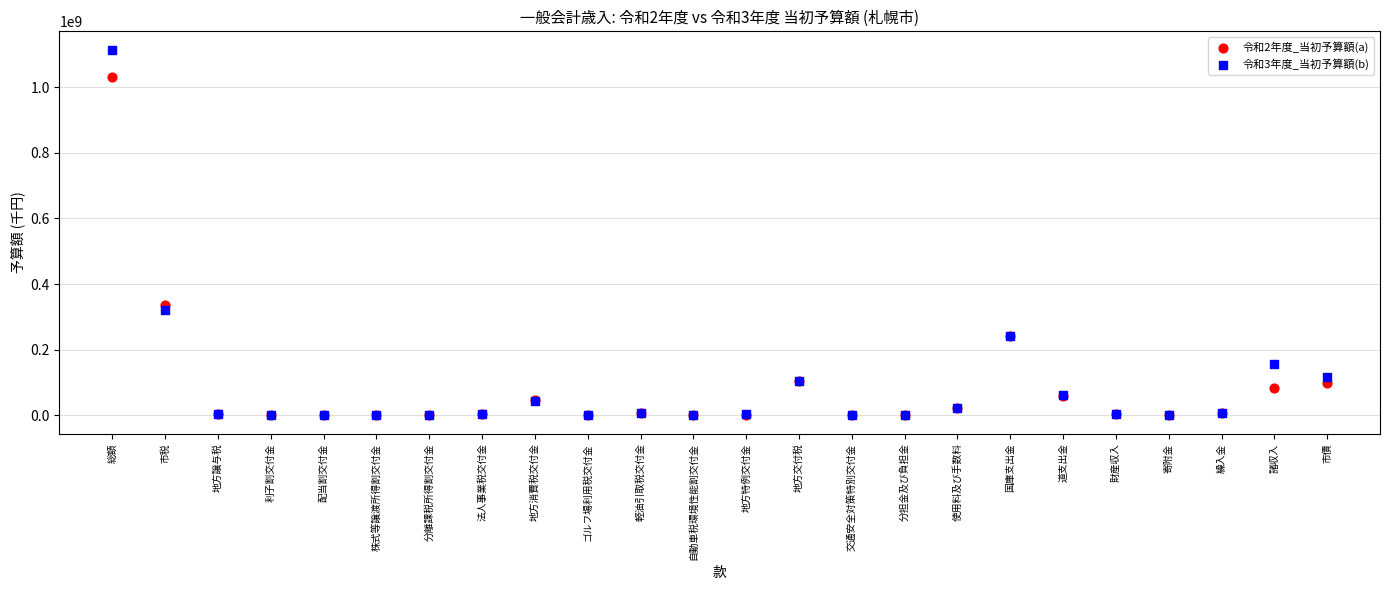

Across all series, what Y value is closest to 557044500?

336600000